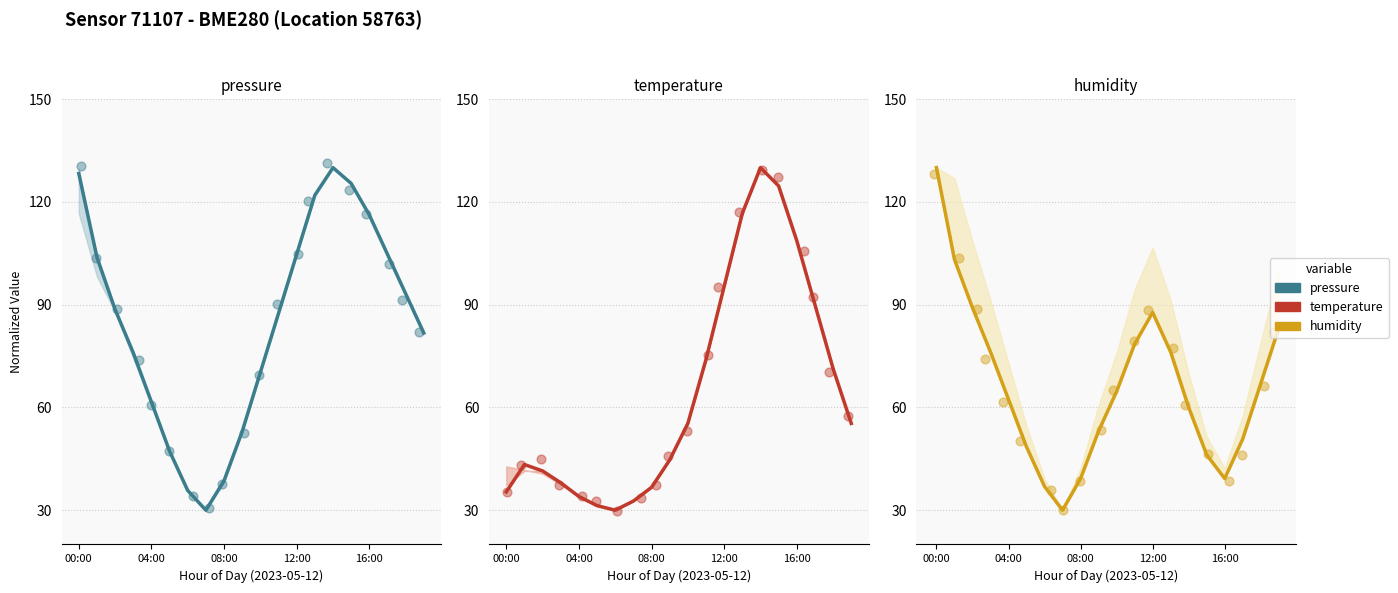

Is the value of pressure at 16:00 greater than the value of temperature at 00:00?

Yes